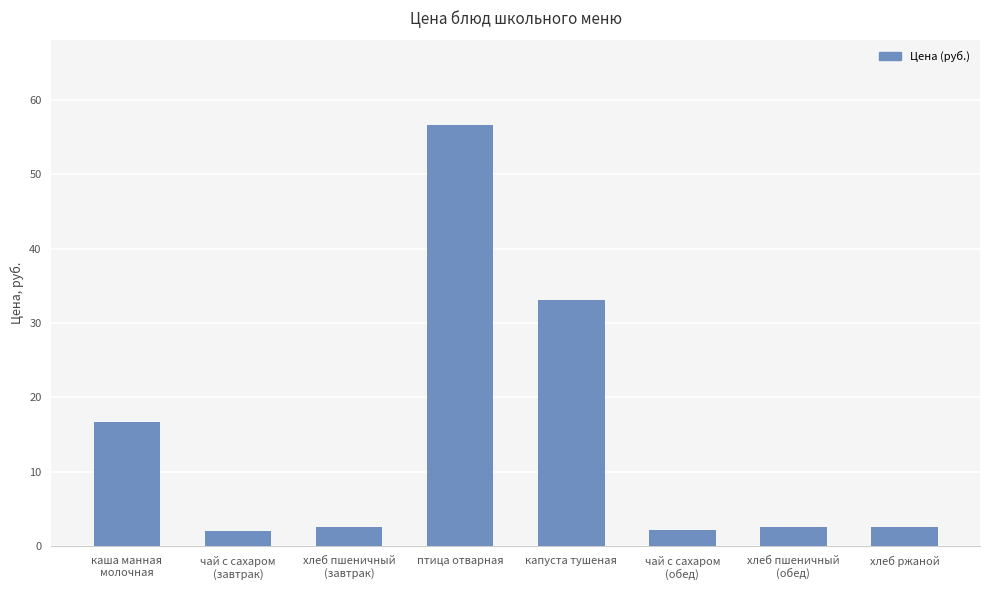

What is the label of the 6th bar from the right?

хлеб пшеничный
(завтрак)